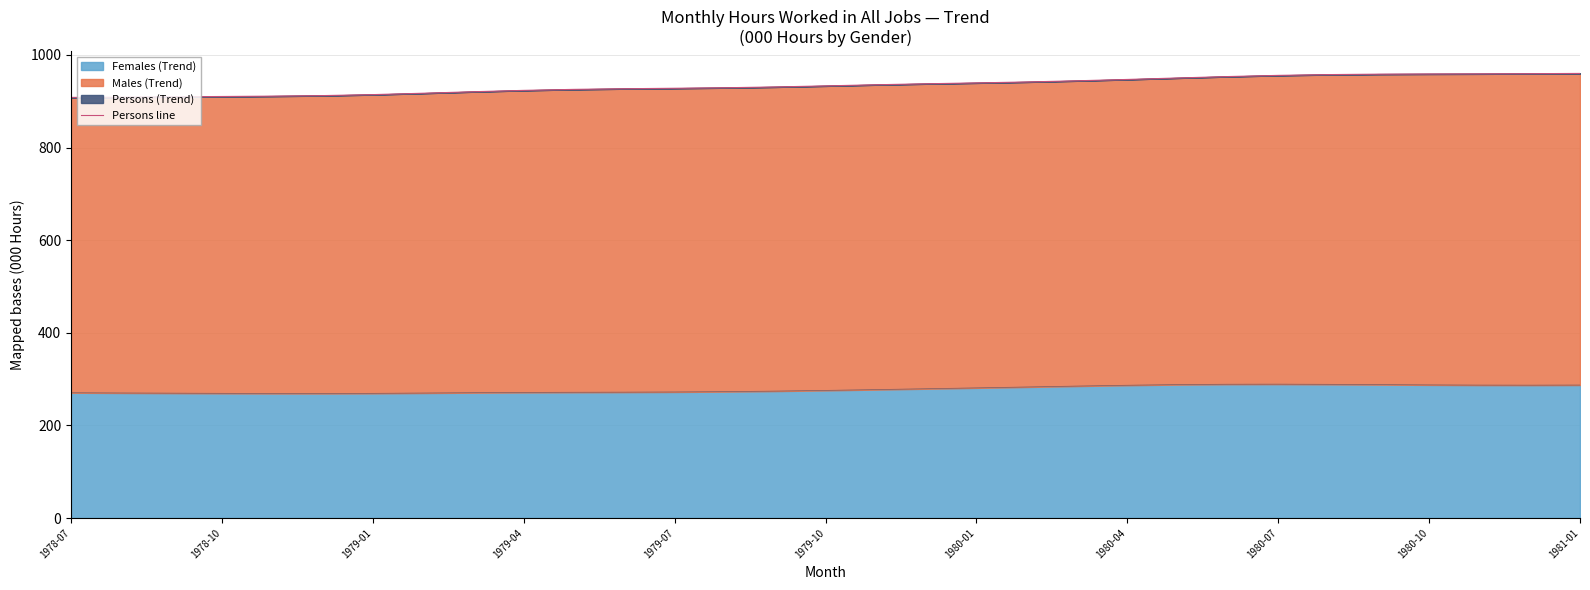

Reading left to right, extract all data points from this chart.

908.3	908.8	909.6	910.3	911.1	912.2	914.4	917.3	920.6	923.5	925.7	927.1	928.1	929.2	930.9	933.2	935.6	937.8	939.7	941.7	944.2	947.1	950.3	953.4	955.9	957.6	958.5	958.9	959.2	959.6	960.1